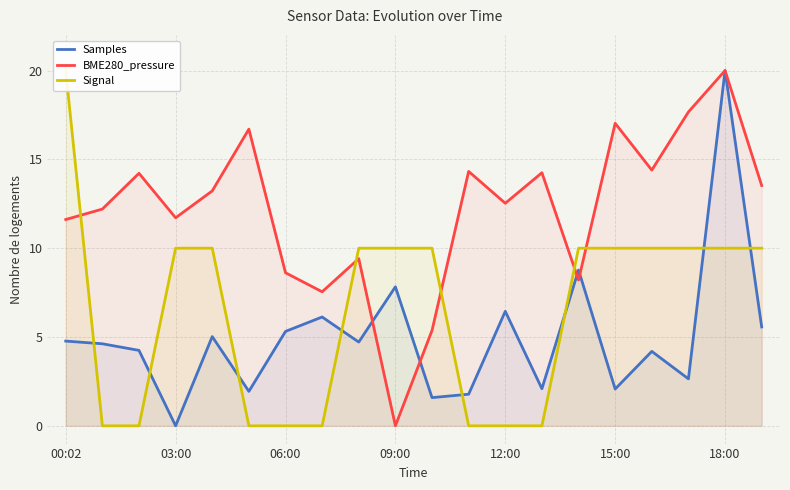

Rank the series at 16 from highest to lowest value.

BME280_pressure, Signal, Samples